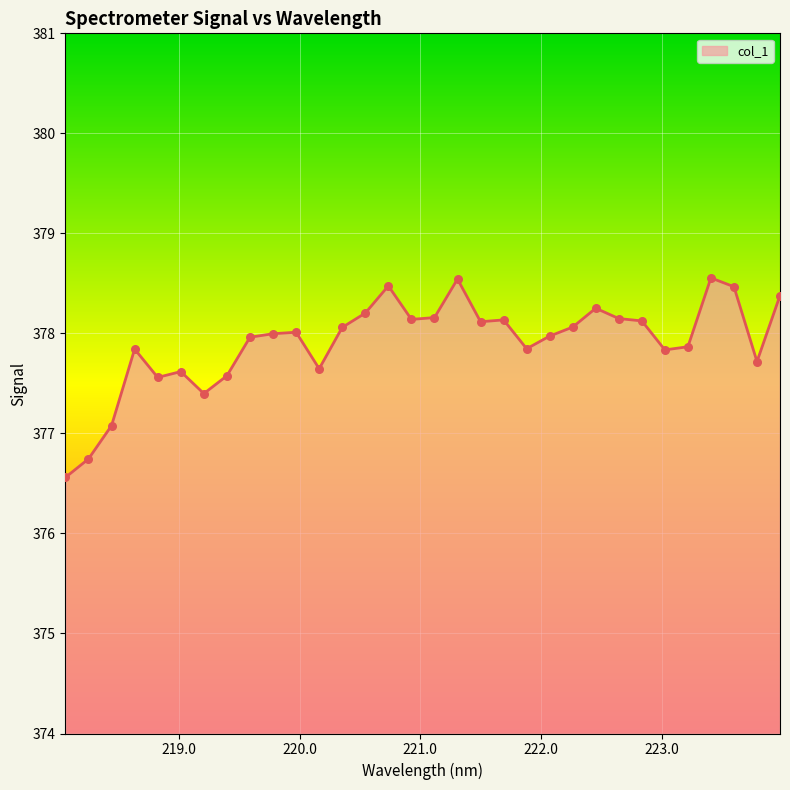

What is the difference between the maximum and minimum values?

2.0